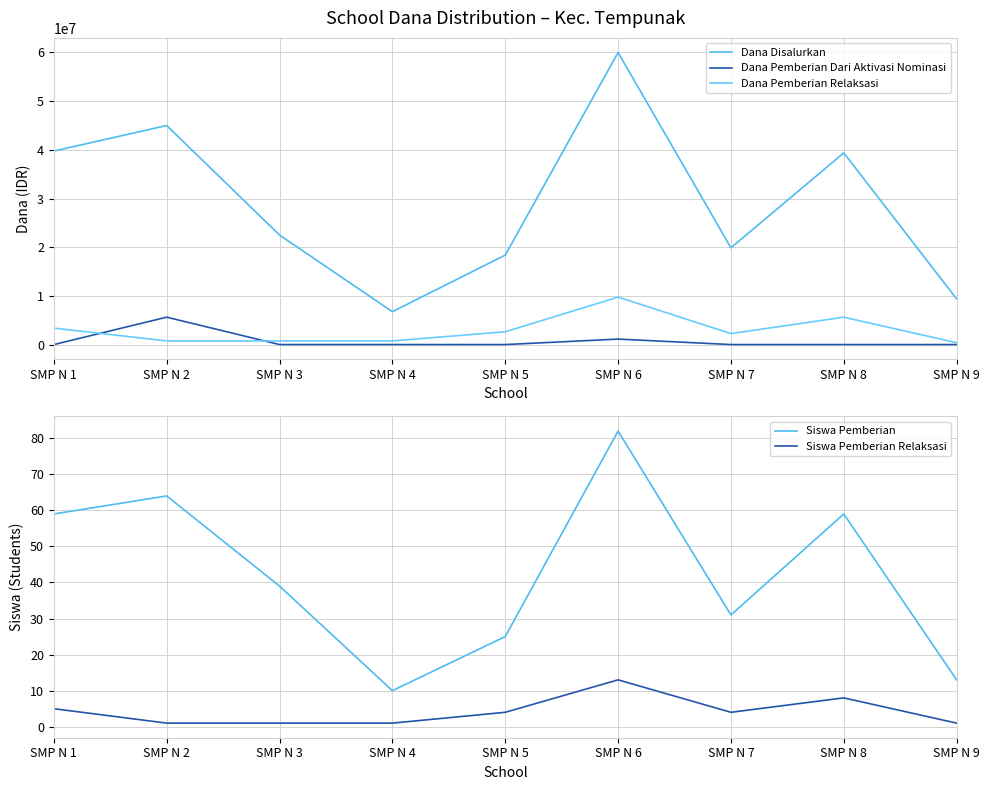

What are all the series names shown in the legend?

Dana Disalurkan, Dana Pemberian Dari Aktivasi Nominasi, Dana Pemberian Relaksasi, Siswa Pemberian, Siswa Pemberian Relaksasi